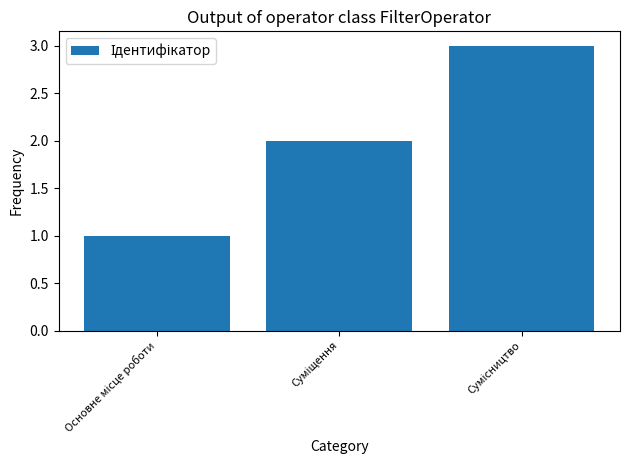

How many values are between 1 and 3?

3